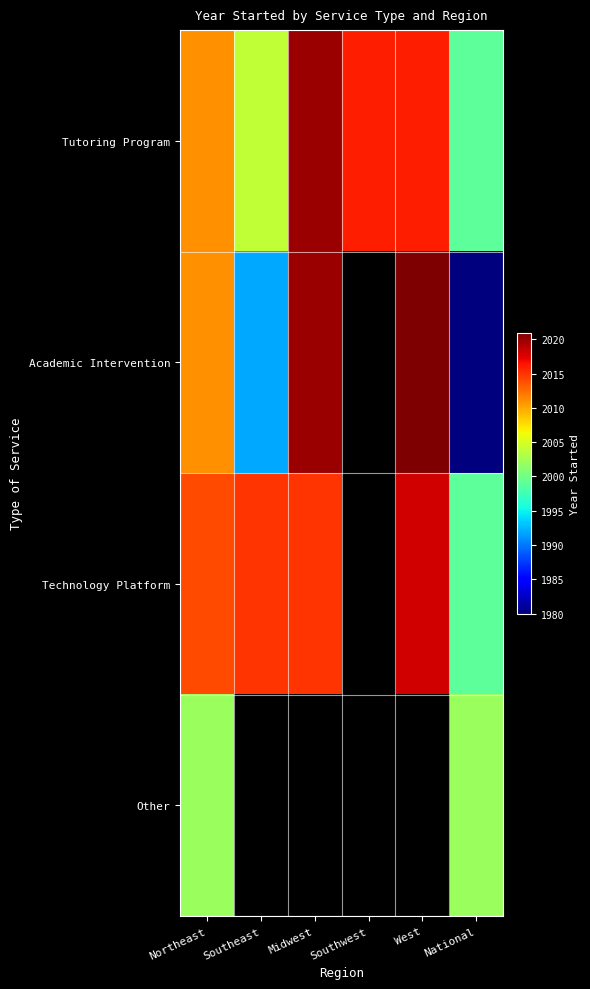

What is the minimum value for Tutoring Program?

1999.0